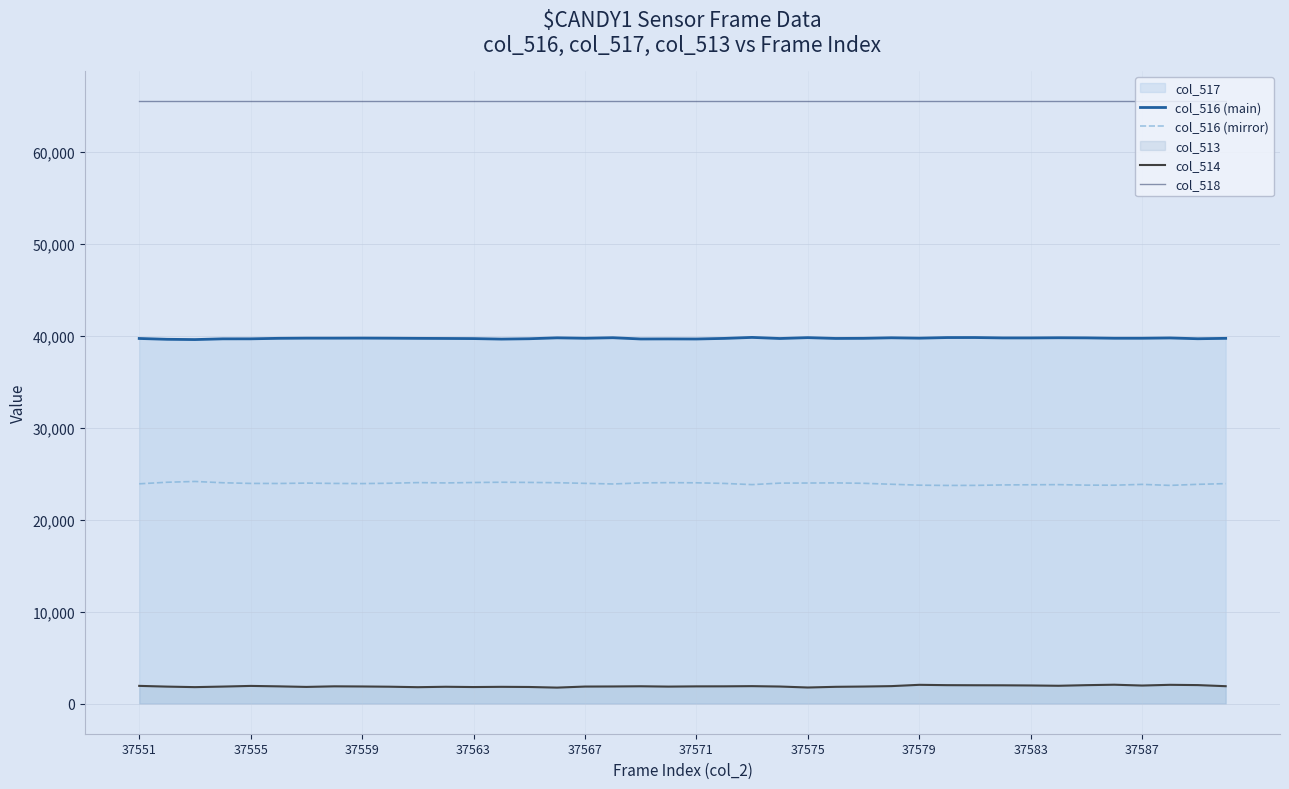

What is the minimum value for col_516 (main)?

39588